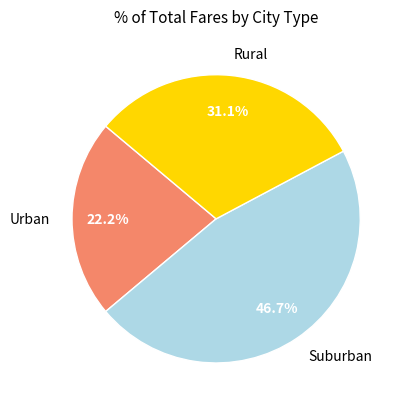

What is the smallest slice in the pie chart?

Urban